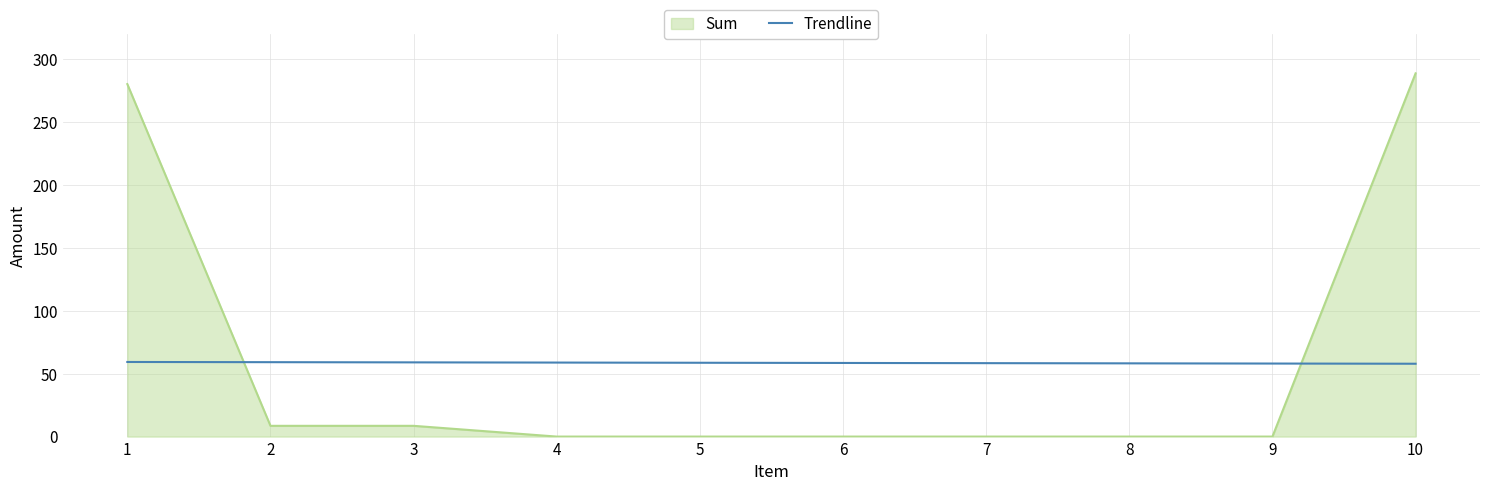

How many lines are shown in the chart?

2